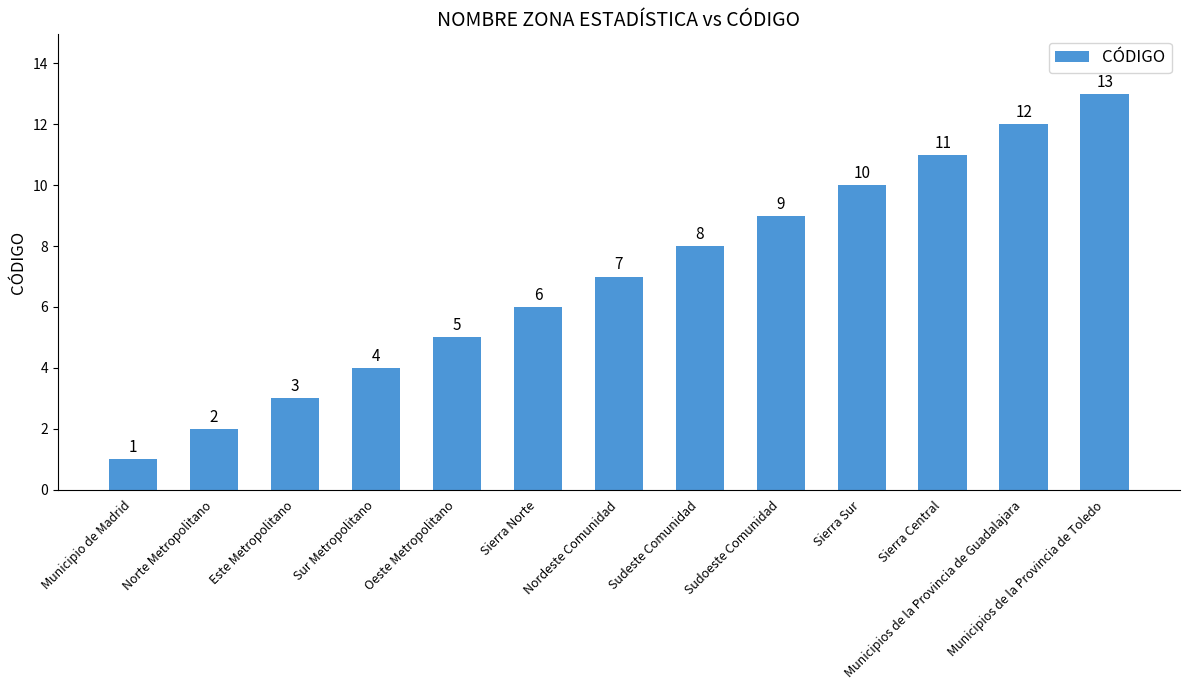

True or false: the data shows 4 at Sur Metropolitano.

True